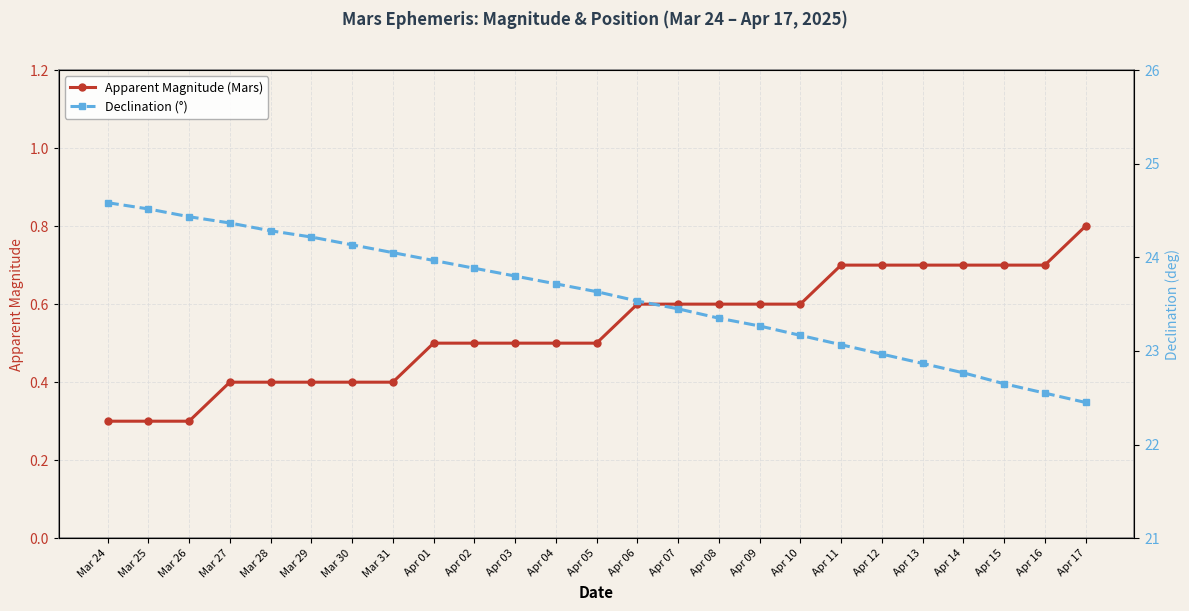

The value of Apparent Magnitude (Mars) at Mar 24 is 0.3. True or false?

True